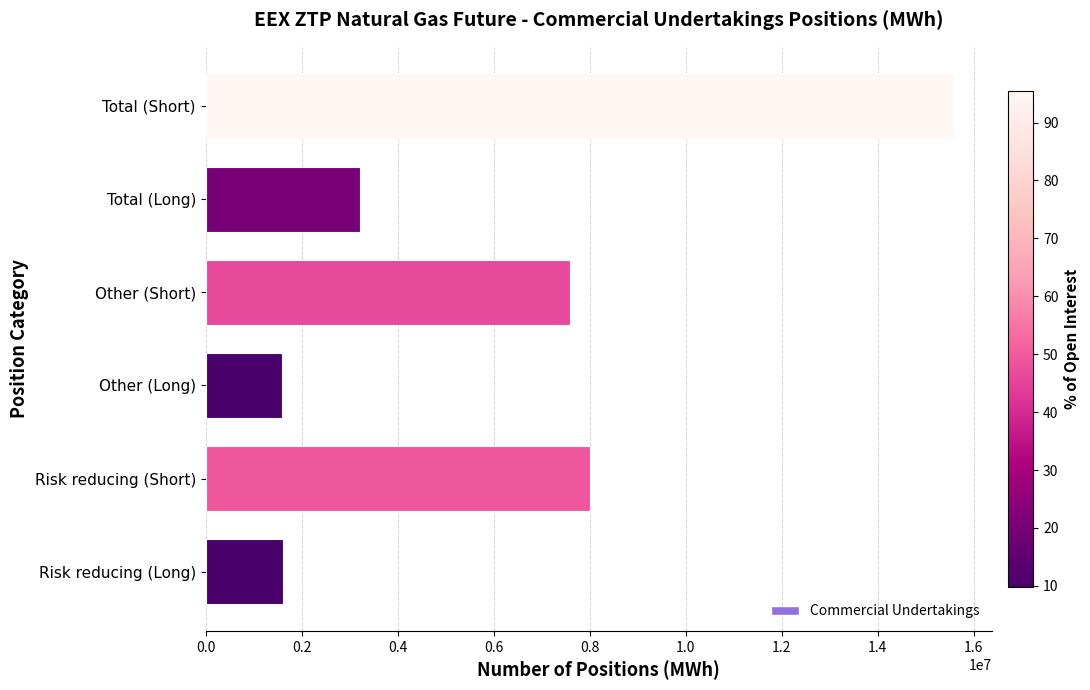

What is the difference between the maximum and second lowest values?

13978435